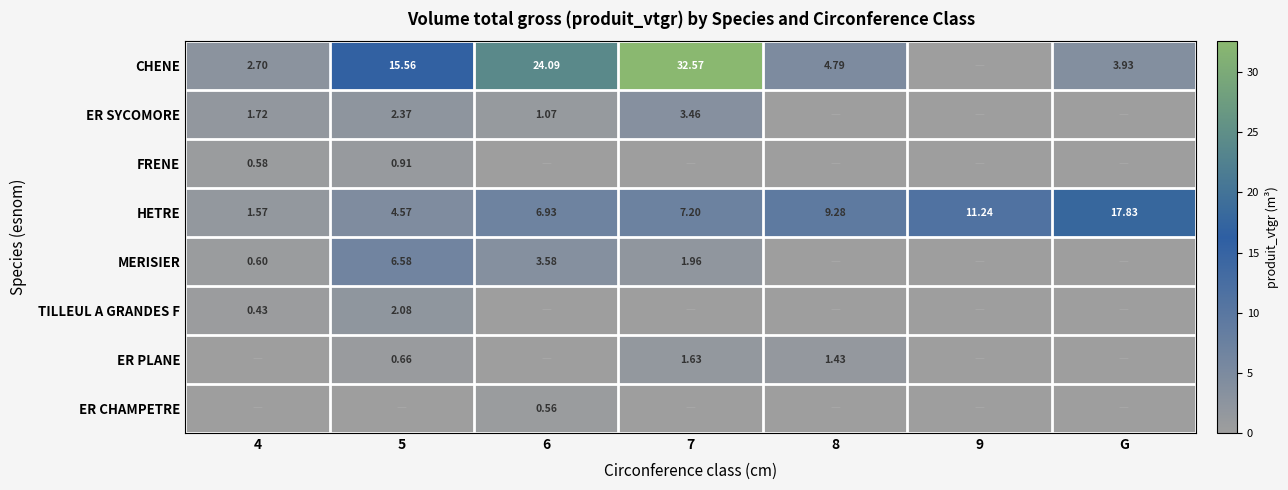

Is the value of CHENE at 4 greater than the value of ER CHAMPETRE at 6?

Yes